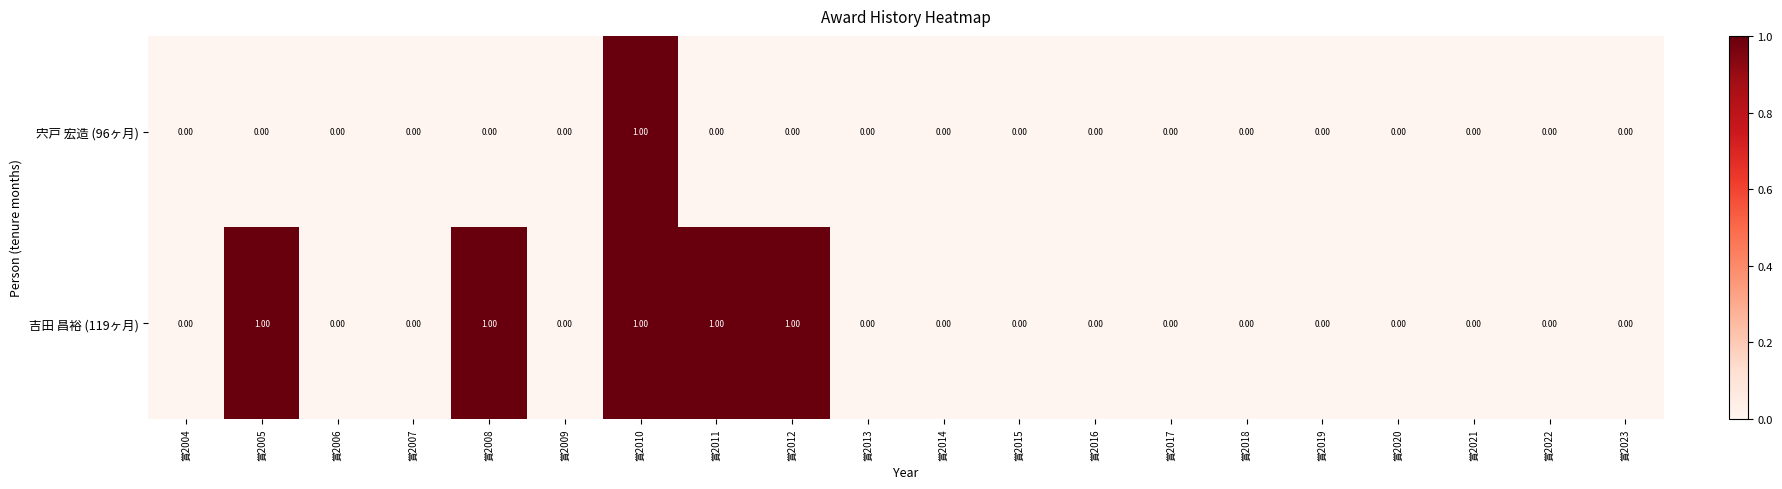

Which series changed the most between 賞2011 and 賞2014?

吉田 昌裕 (119ヶ月)